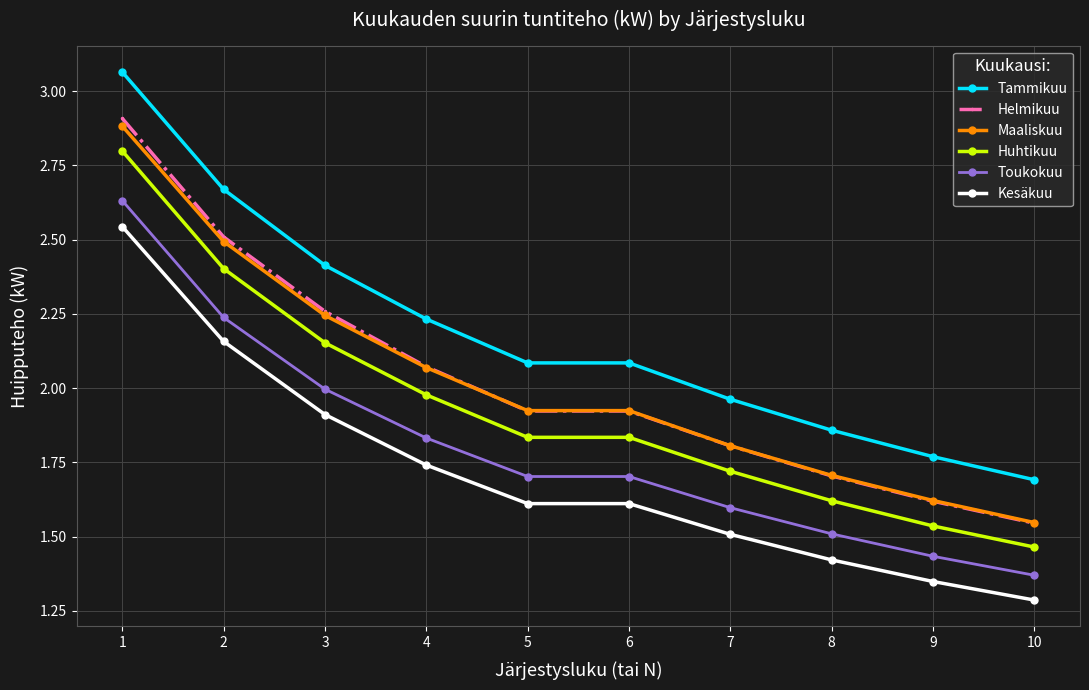

Which category has the lowest value in the Huhtikuu series?

10